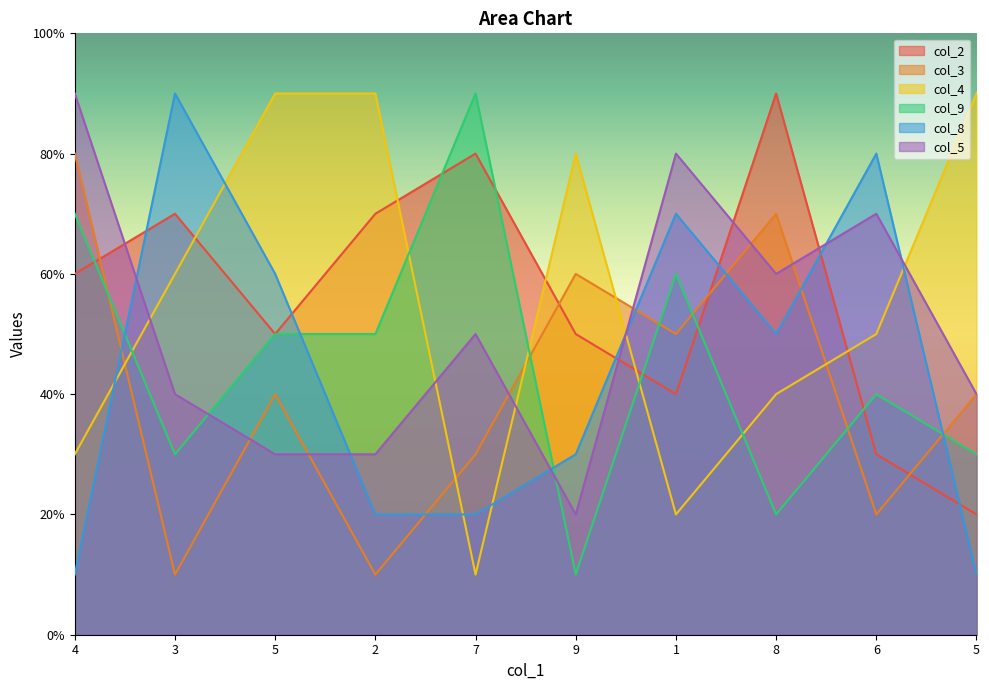

What is the highest value of the col_5 series?

9